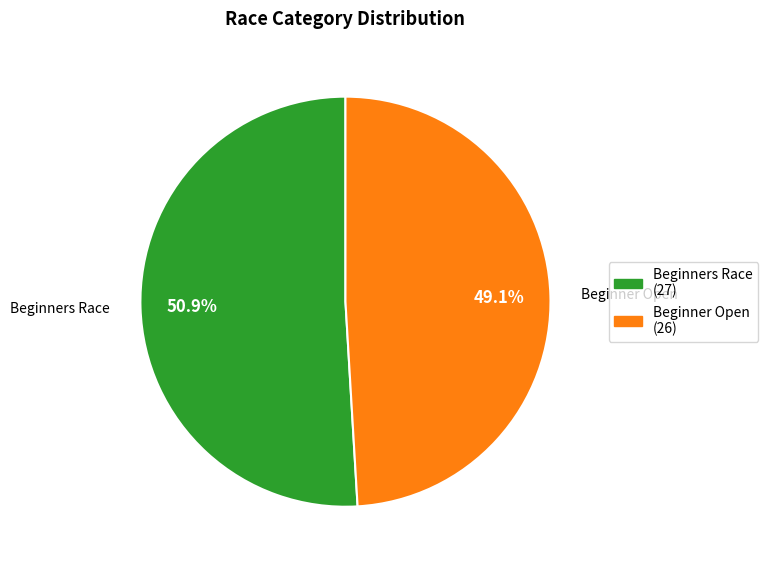

Count the number of slices in the pie.

2